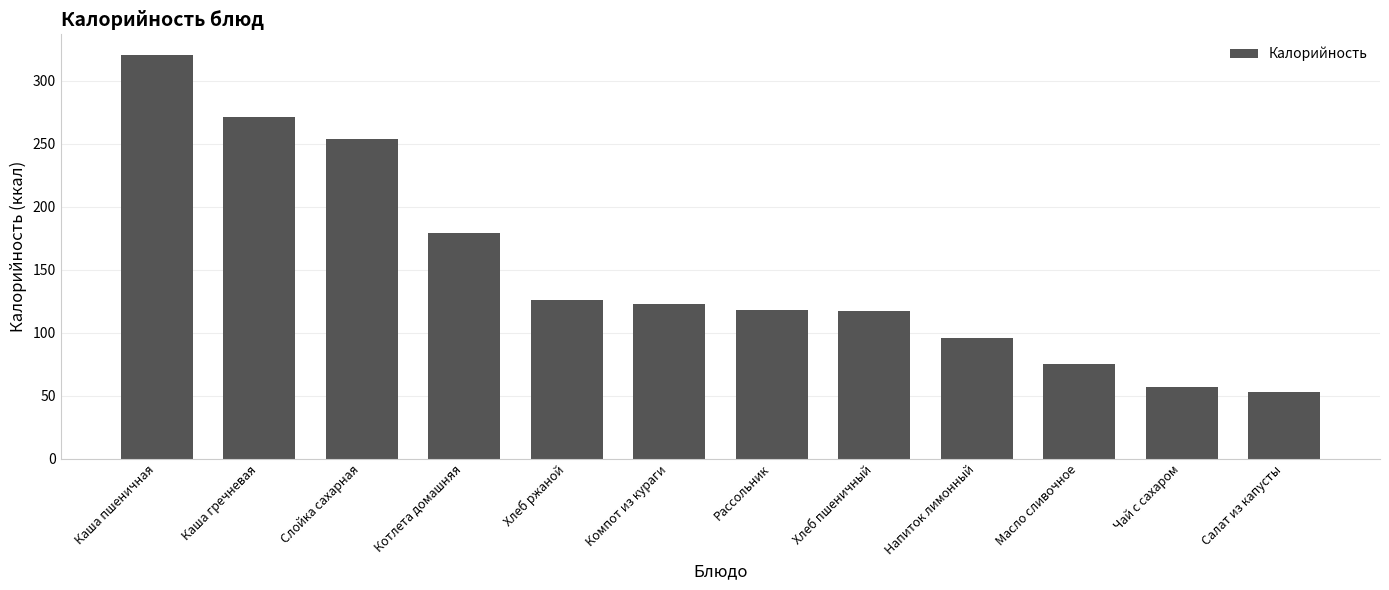

Are the bars grouped side by side (vs. stacked)?

No